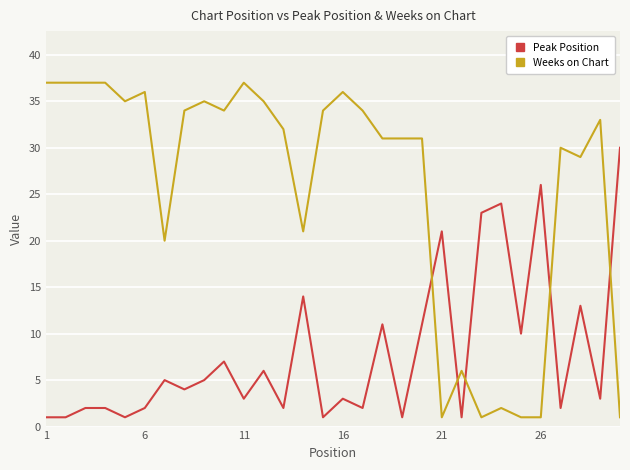

List the series in order of their overall mean, highest first.

Weeks on Chart, Peak Position